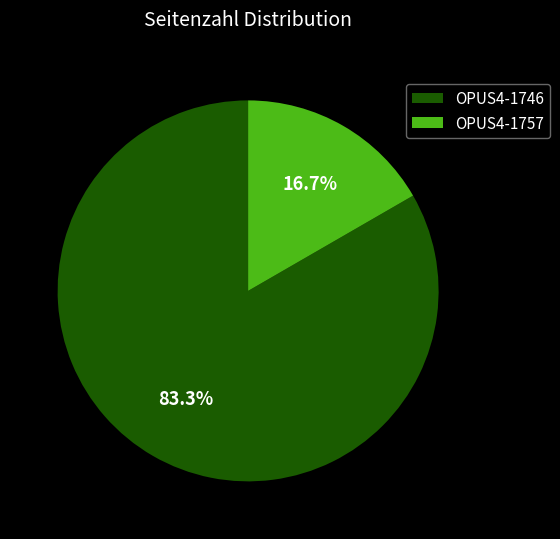

Is there any slice that represents more than half of the pie?

Yes